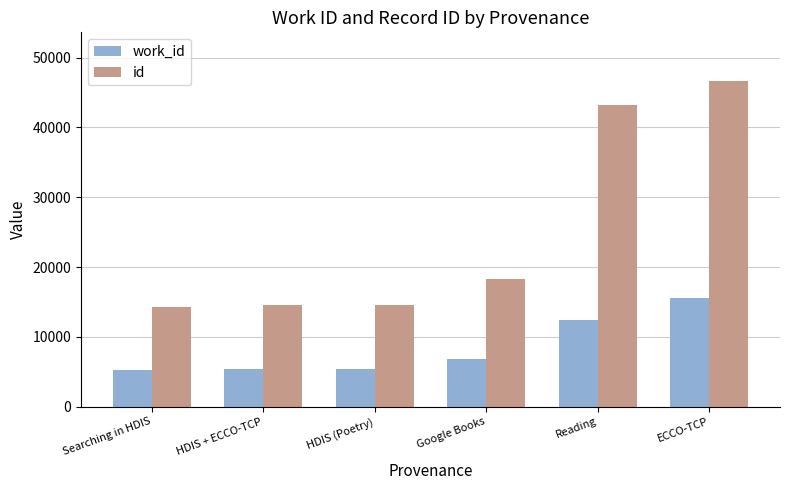

What is the label of the 6th bar from the left?

ECCO-TCP